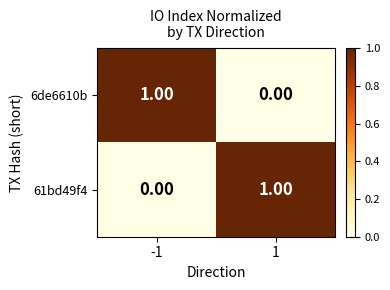

List the labels in order of 6de6610b value, smallest first.

1, -1